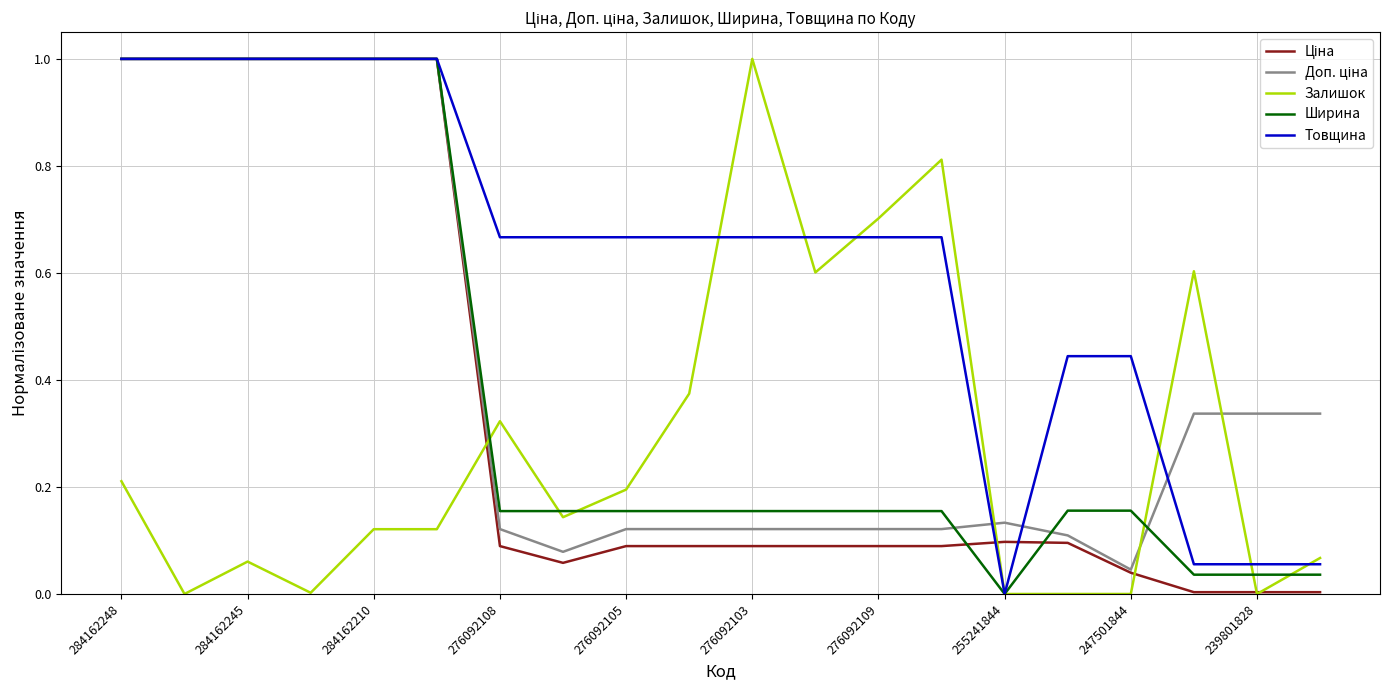

Which series has the largest total across all categories?

Товщина